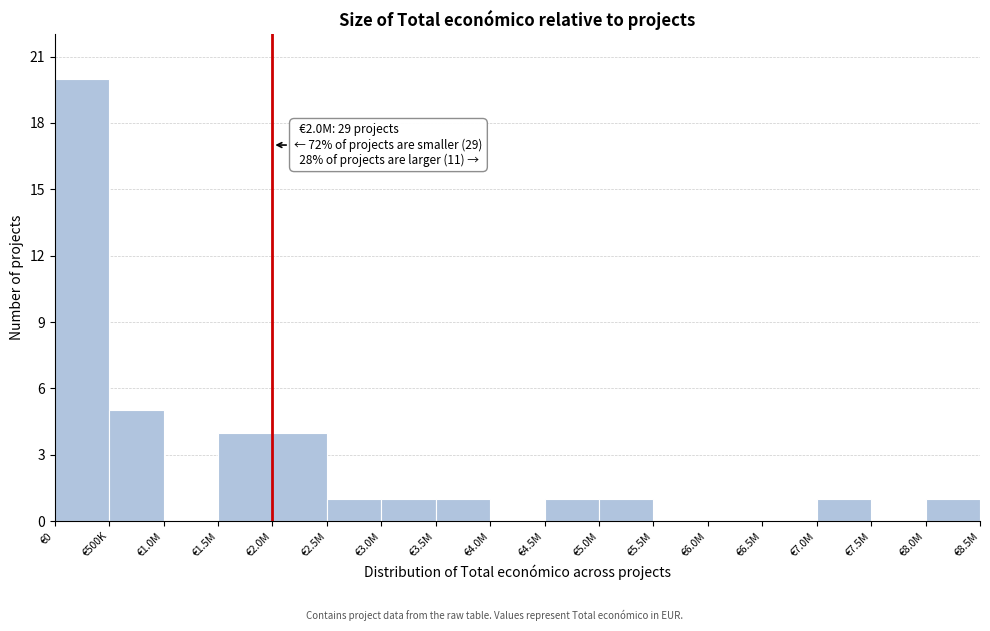

Reading right to left, what are all the values shown in this chart?

€8.0M=1	€7.5M=0	€7.0M=1	€6.5M=0	€6.0M=0	€5.5M=0	€5.0M=1	€4.5M=1	€4.0M=0	€3.5M=1	€3.0M=1	€2.5M=1	€2.0M=4	€1.5M=4	€1.0M=0	€500K=5	€0=20